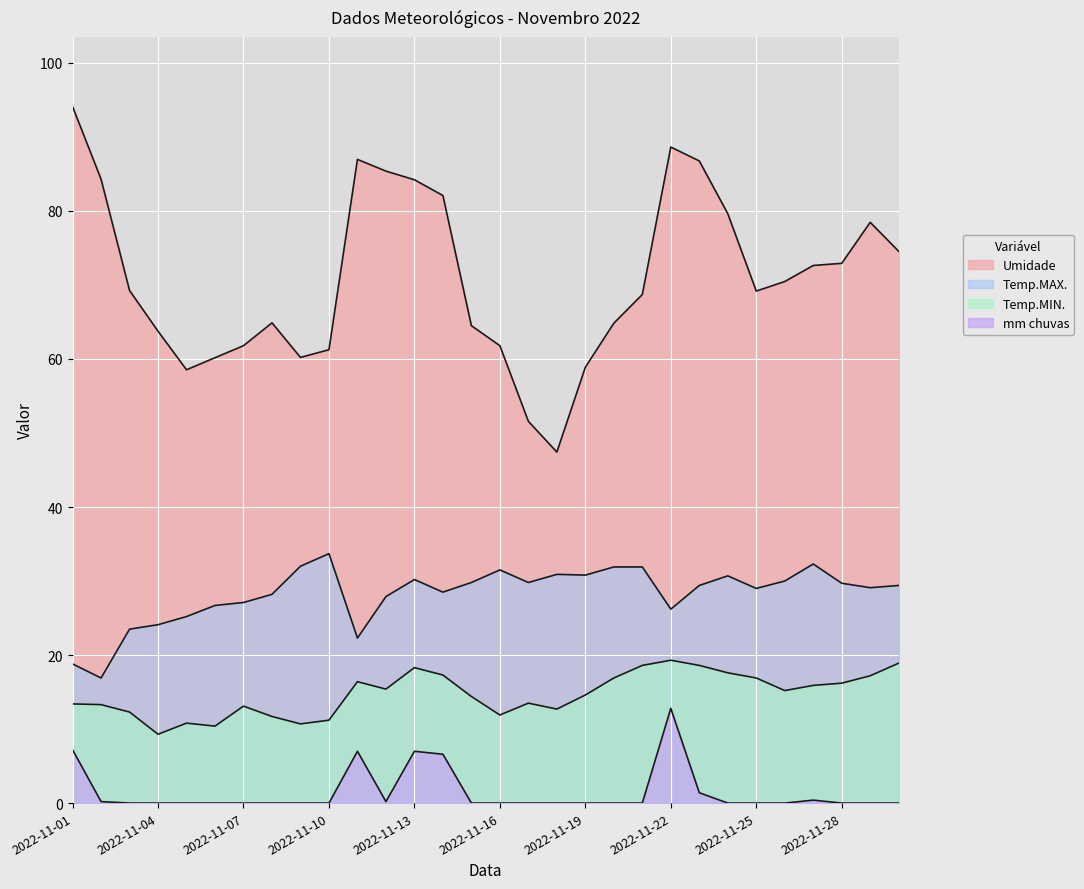

Rank the series by their maximum value, from highest to lowest.

Umidade, Temp.MAX., Temp.MIN., mm chuvas